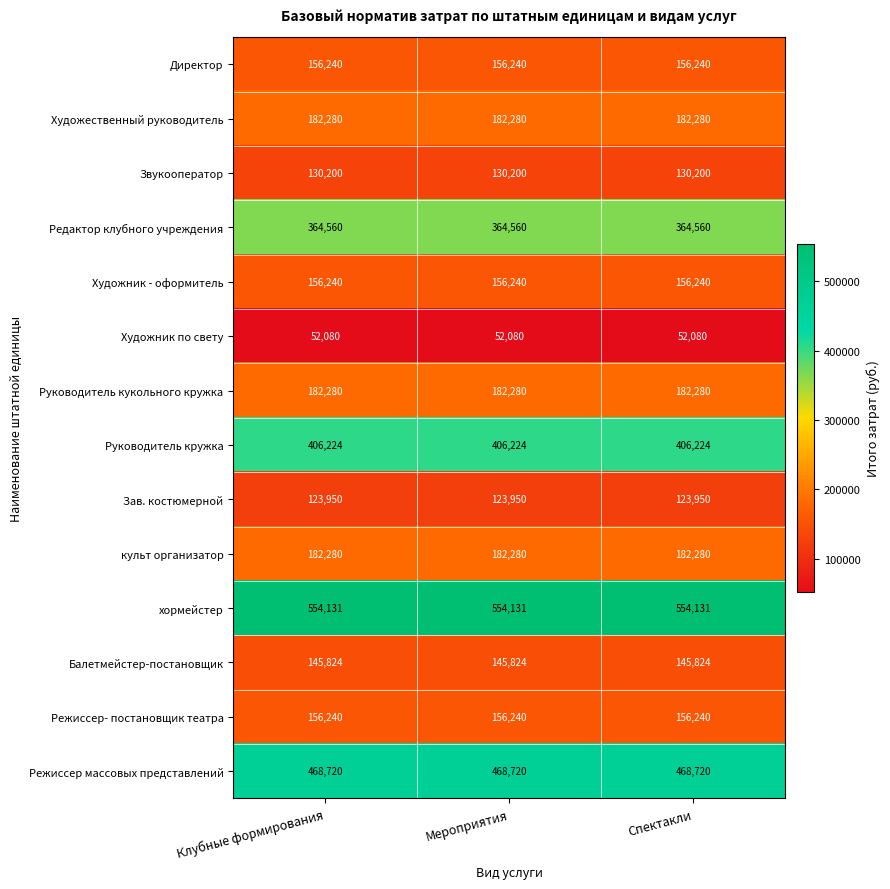

The Балетмейстер-постановщик series shows 43004 at Спектакли. True or false?

False